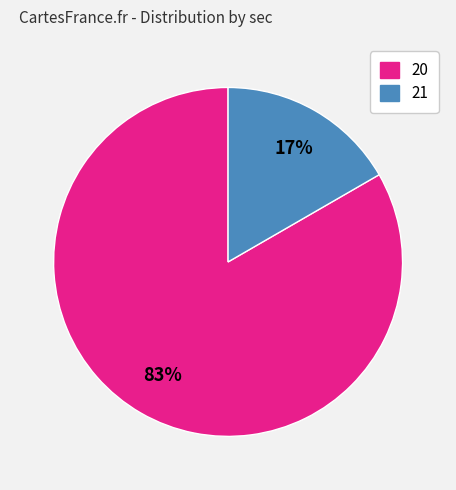

Does any single category account for the majority?

Yes